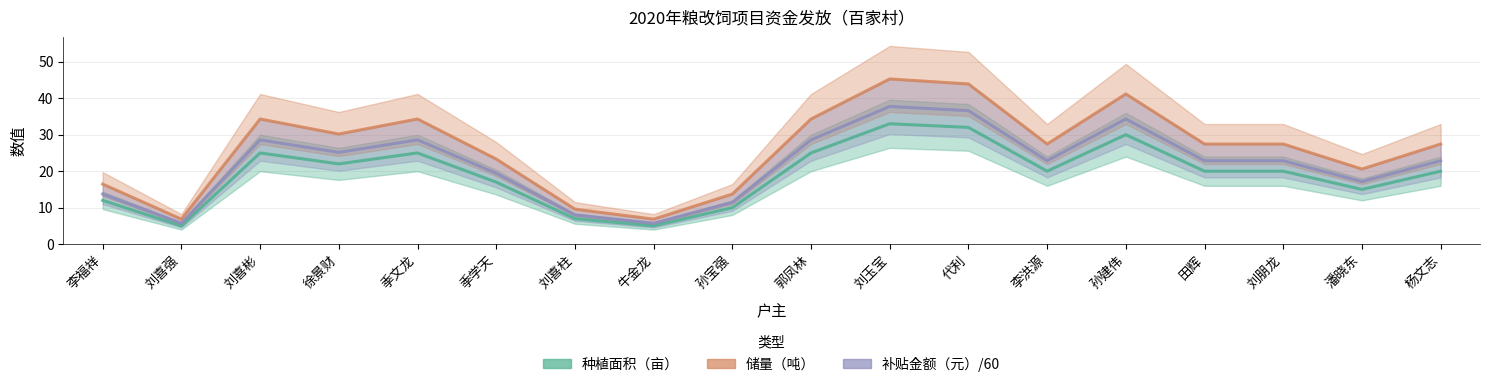

At which category does the chart reach its peak across all series?

刘玉宝